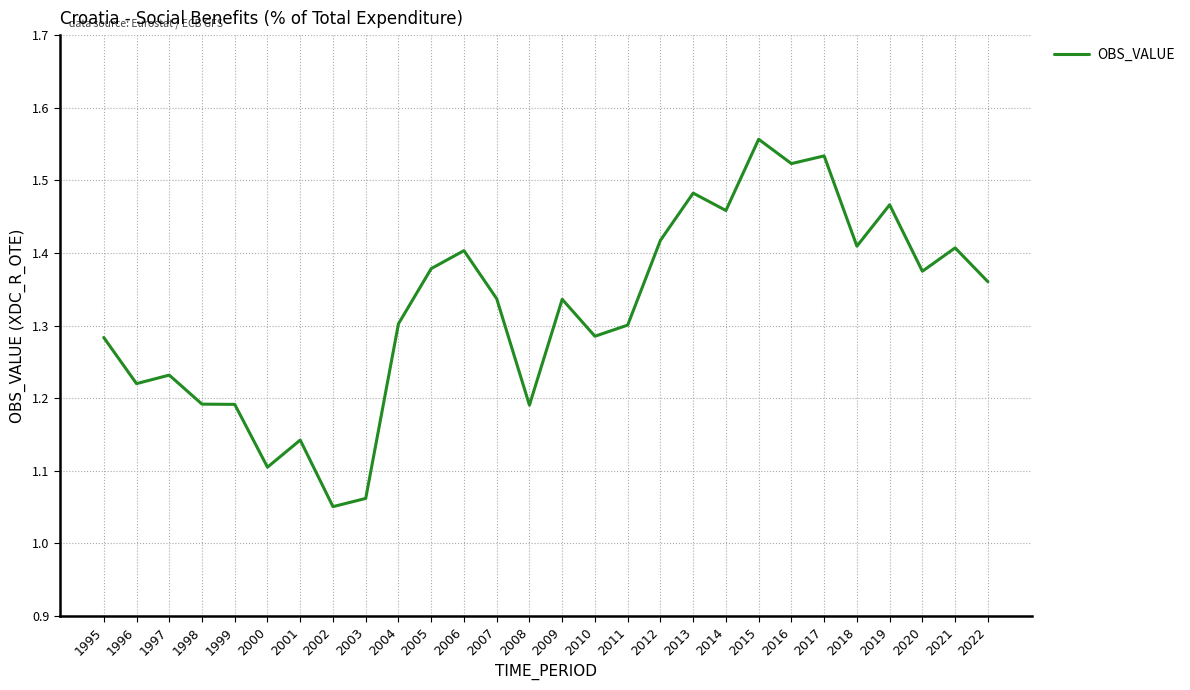

Which label corresponds to the largest value in the chart?

2015